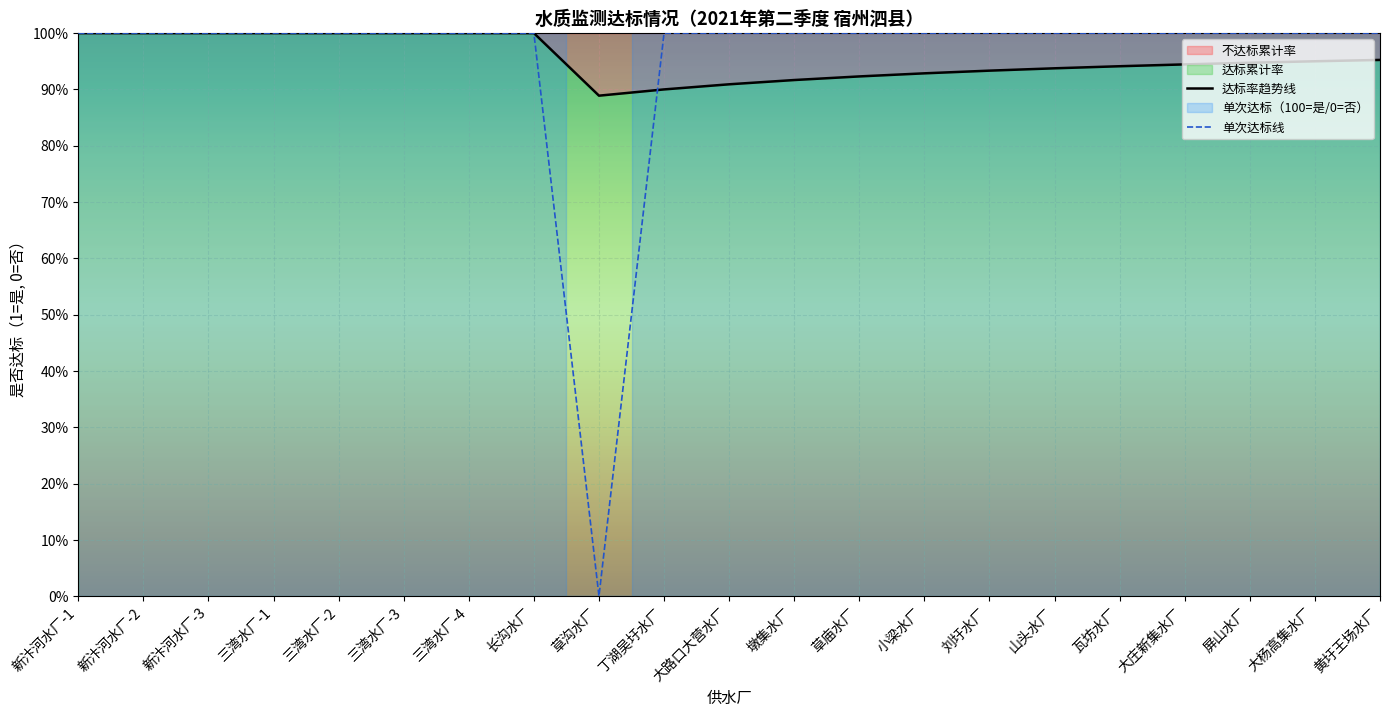

How many points are lower than both their immediate neighbors (excluding endpoints)?

1